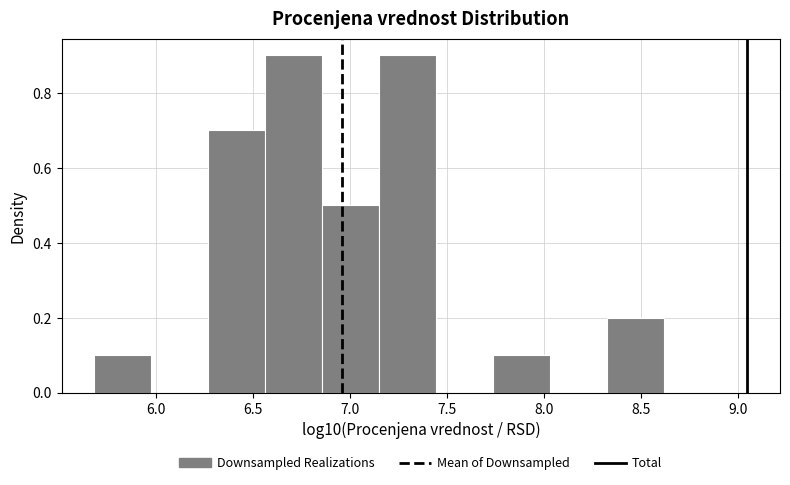

Reading left to right, list every bar in this chart as the range it spans on the x-axis followed by its height. Neither the bar edges nor the heights are printed on the chart, so give them approximately, as read against the axes.

5.70 to 6.00: 0.1
6.00 to 6.25: 0
6.25 to 6.55: 0.7
6.55 to 6.85: 0.9
6.85 to 7.15: 0.5
7.15 to 7.45: 0.9
7.45 to 7.75: 0
7.75 to 8.05: 0.1
8.05 to 8.35: 0
8.35 to 8.60: 0.2